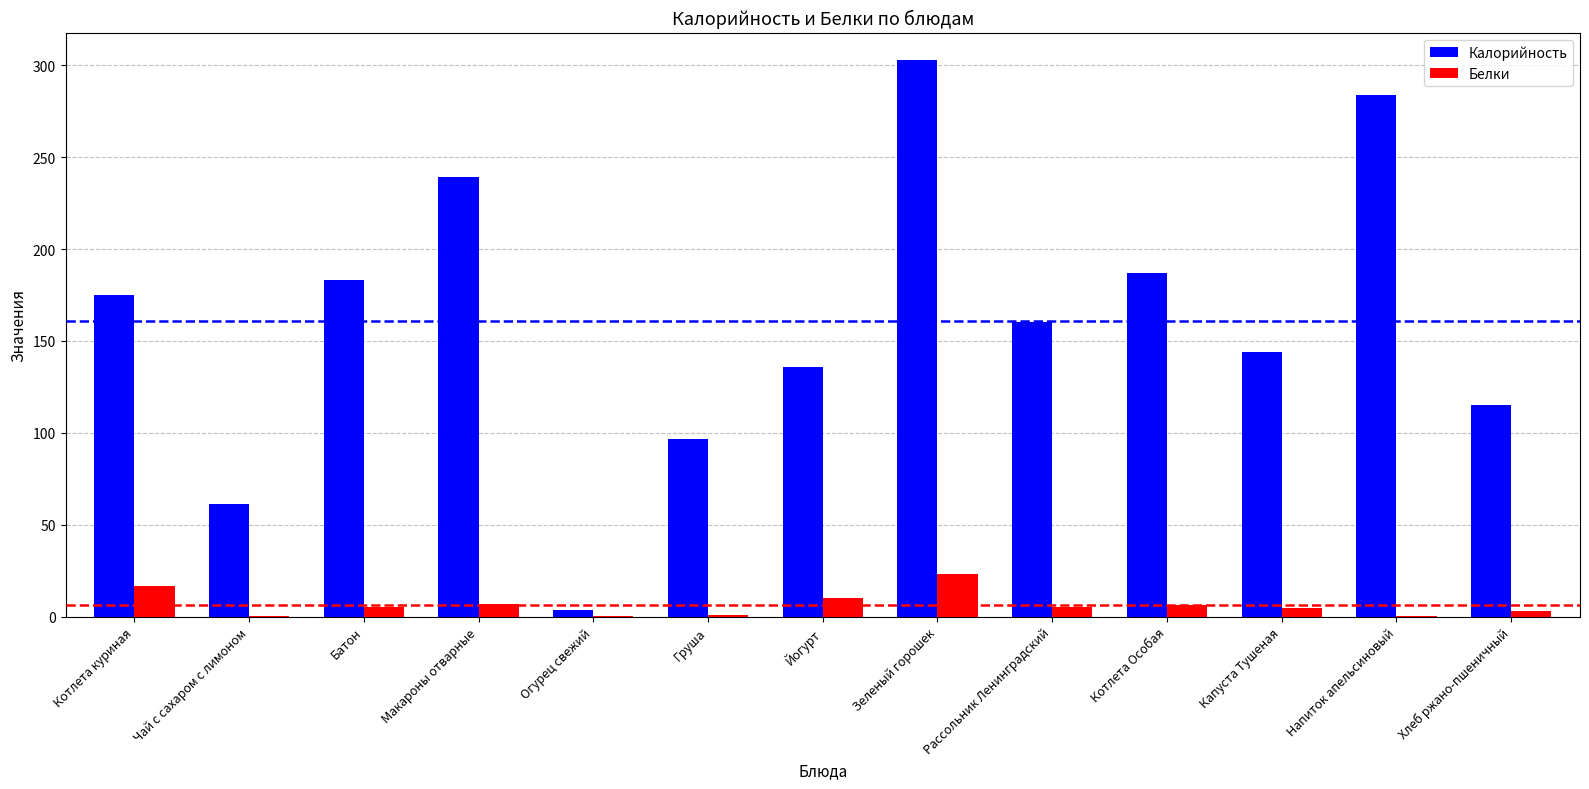

What is the highest value of the Калорийность series?

302.7